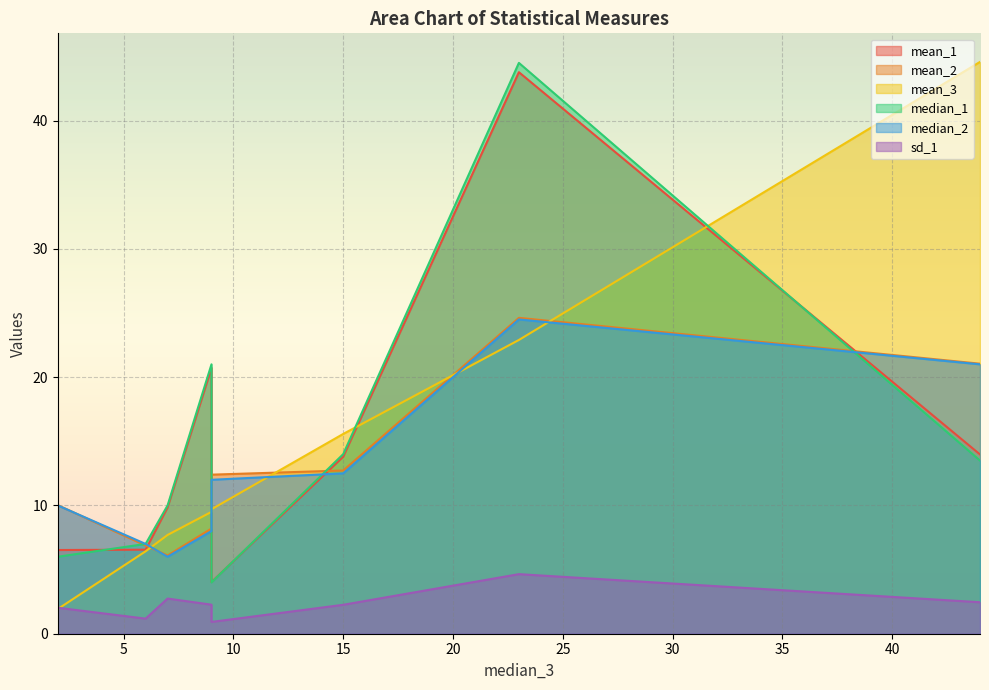

After their last crossing, which series has the higher values: median_1 or mean_3?

mean_3